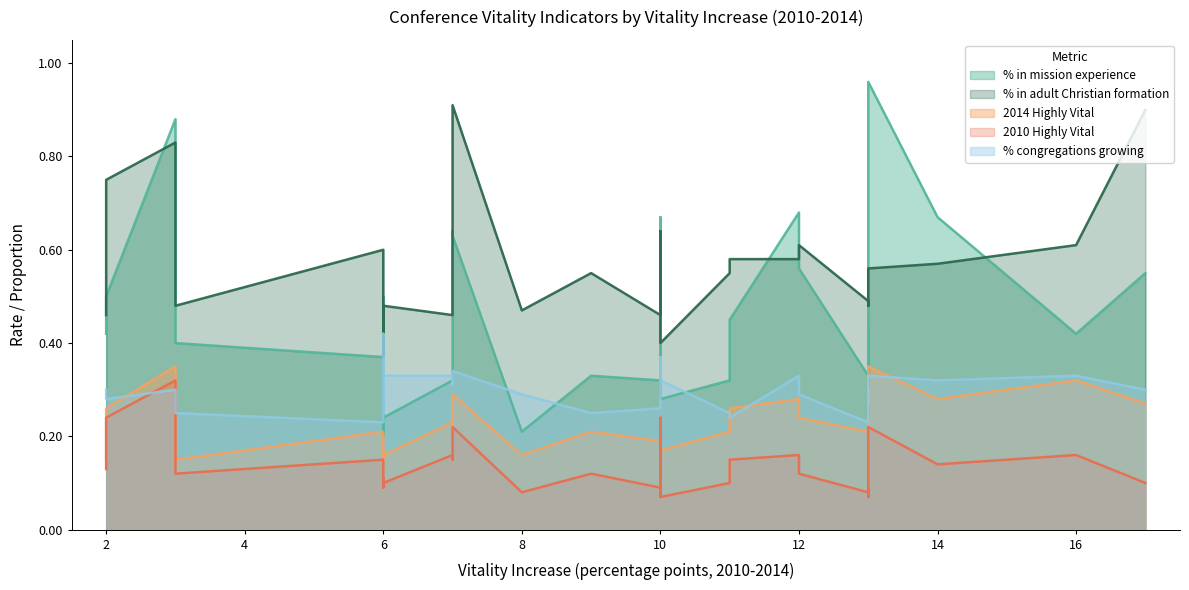

True or false: 2014 Highly Vital and % in adult Christian formation intersect in this chart.

False